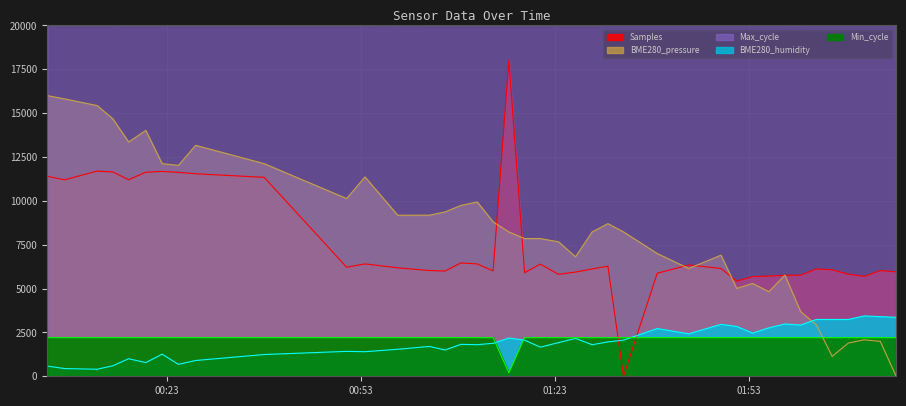

What is the difference between the highest and lowest values at 2021/11/07 01:08:26?

18291.0